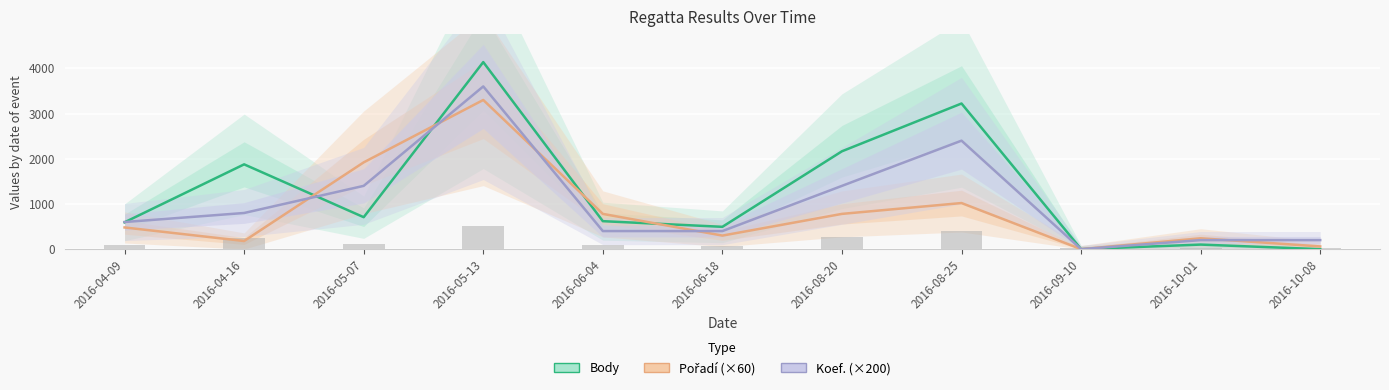

What is the difference between the highest and lowest values at 2016-10-01?

139